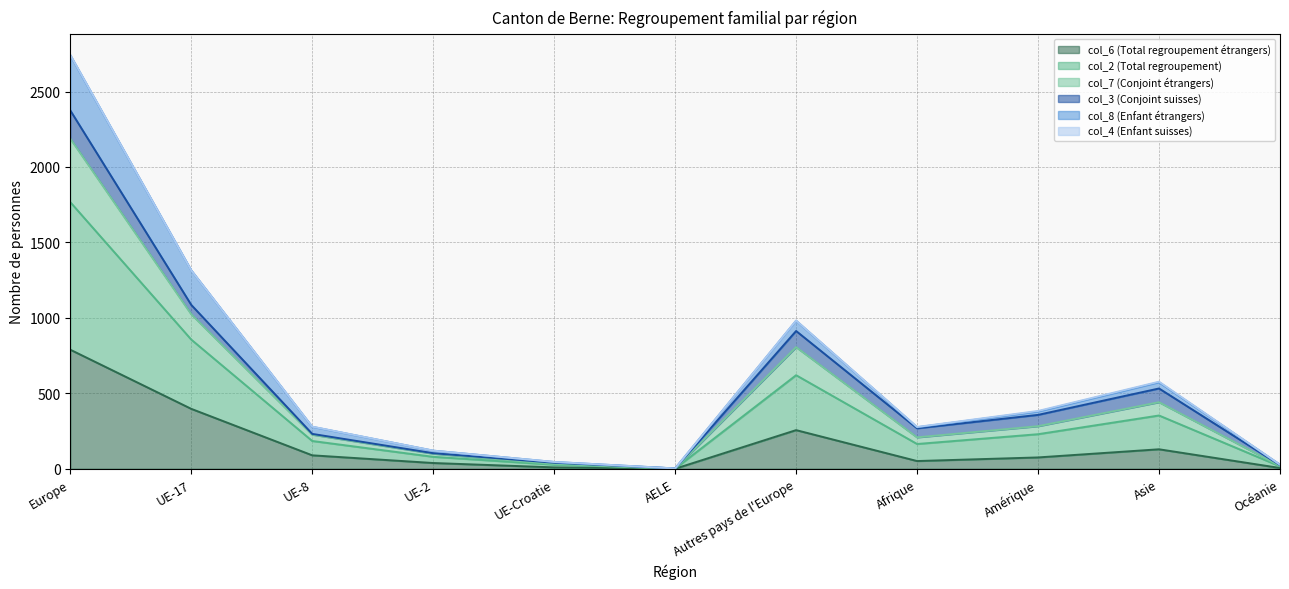

At which category does col_6 (Total regroupement étrangers) reach its first local valley?

AELE